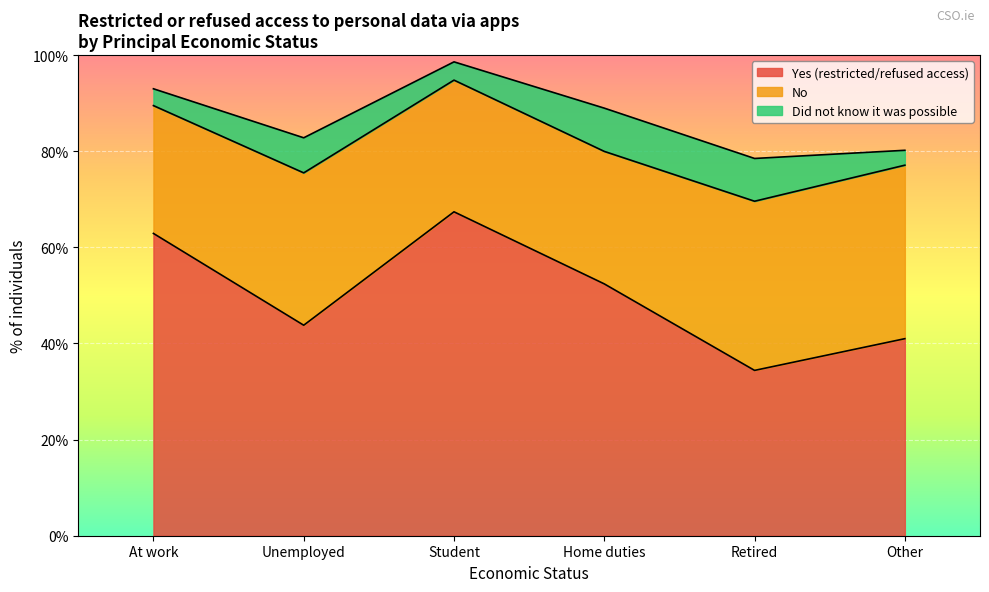

What position from the right is Retired?

2